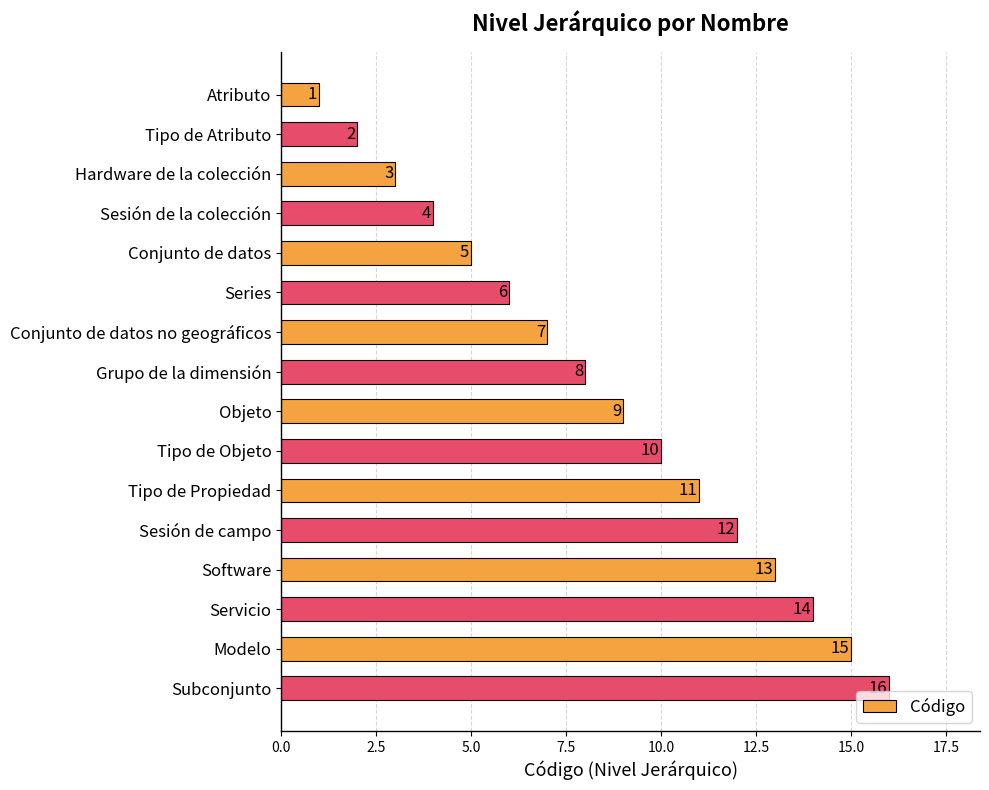

Is it true that the value at Sesión de la colección is 4?

True